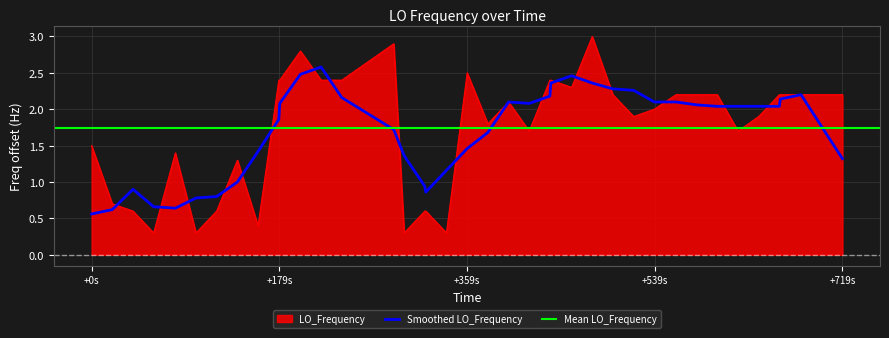

What is the minimum value for LO_Frequency?

0.3